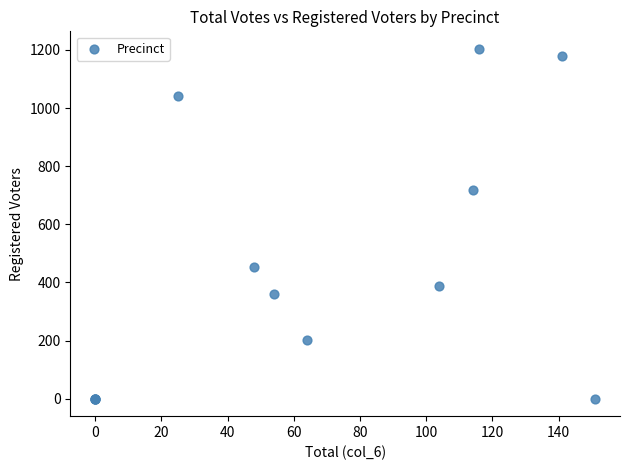

What Y value in the scatter plot is closest to 602?

719